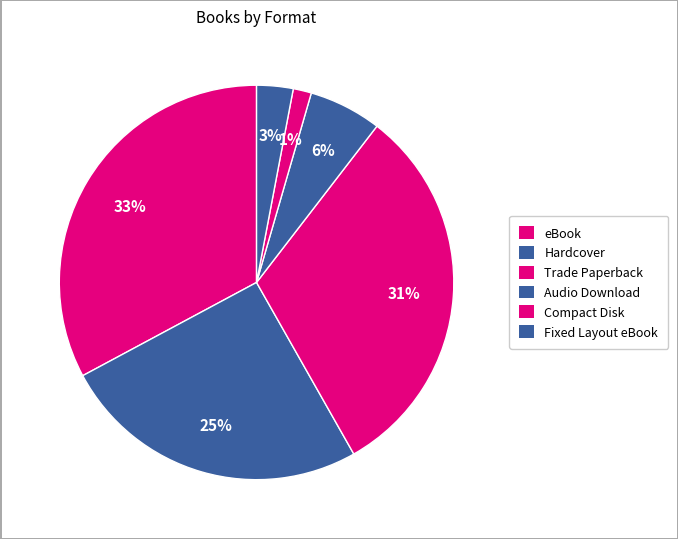

Combined, what portion of the pie is Fixed Layout eBook and Audio Download?

8.7%